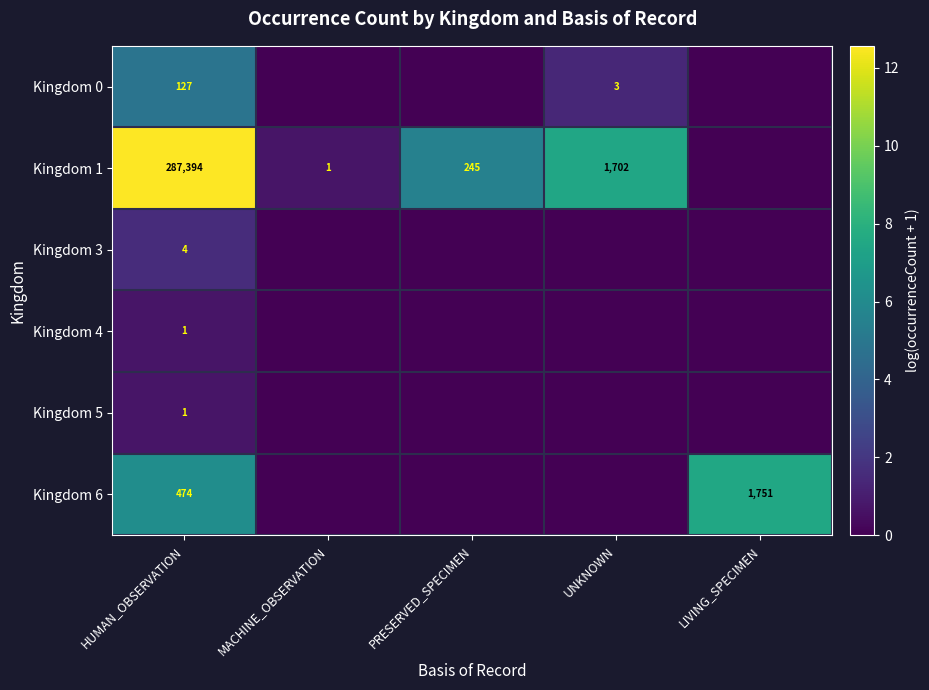

True or false: Kingdom 5 has a value of 0 at HUMAN_OBSERVATION.

False